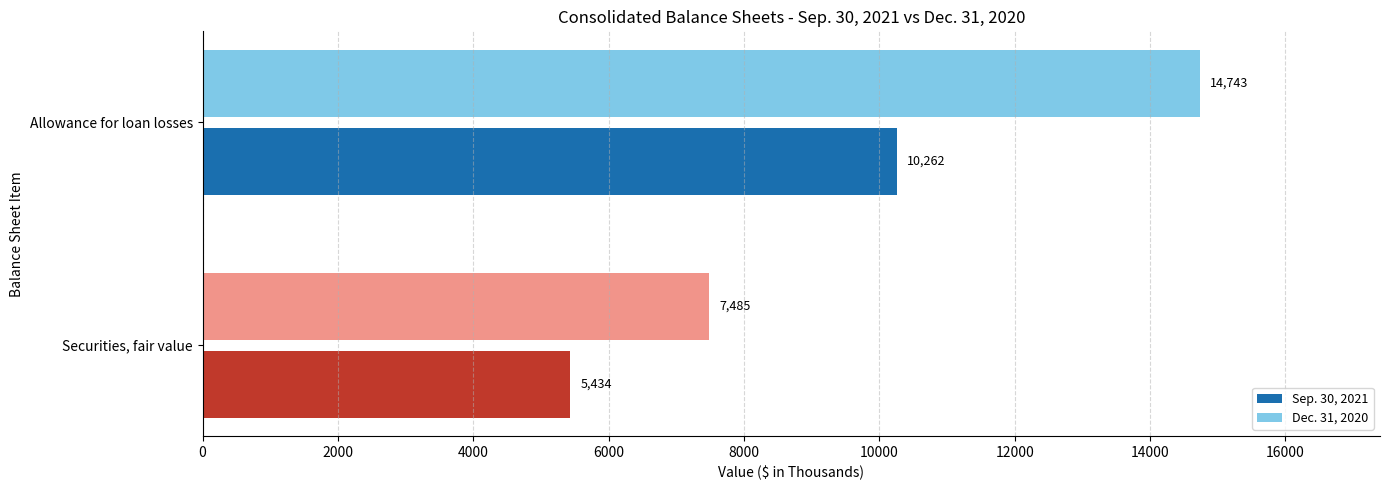

How many data points in Sep. 30, 2021 are less than 10262?

1